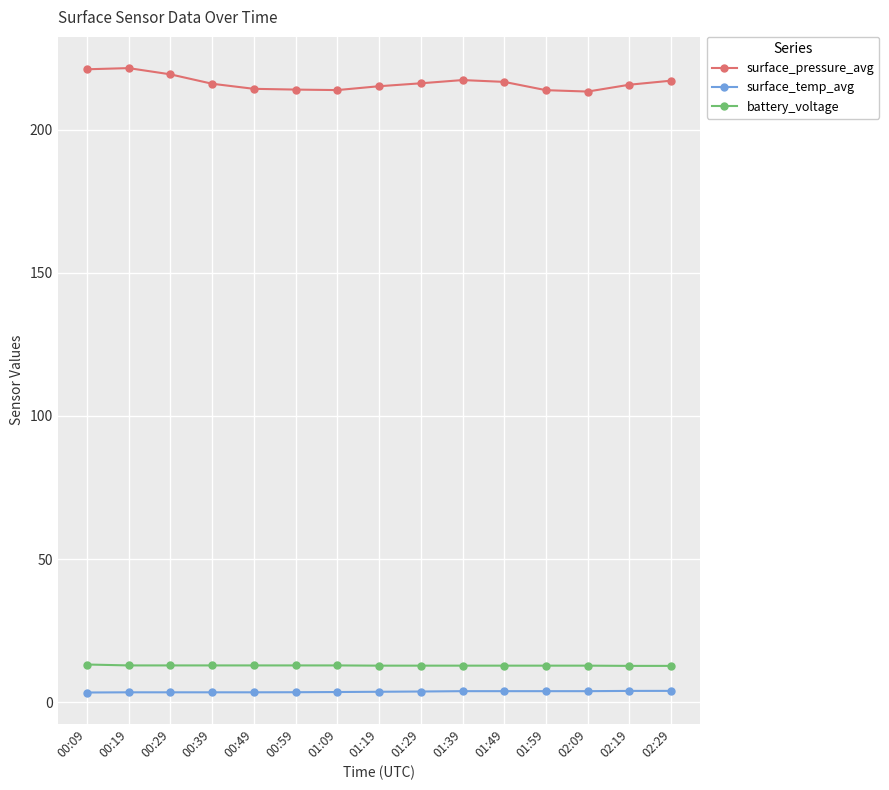

What is the total value across all series at 00:39?

232.4